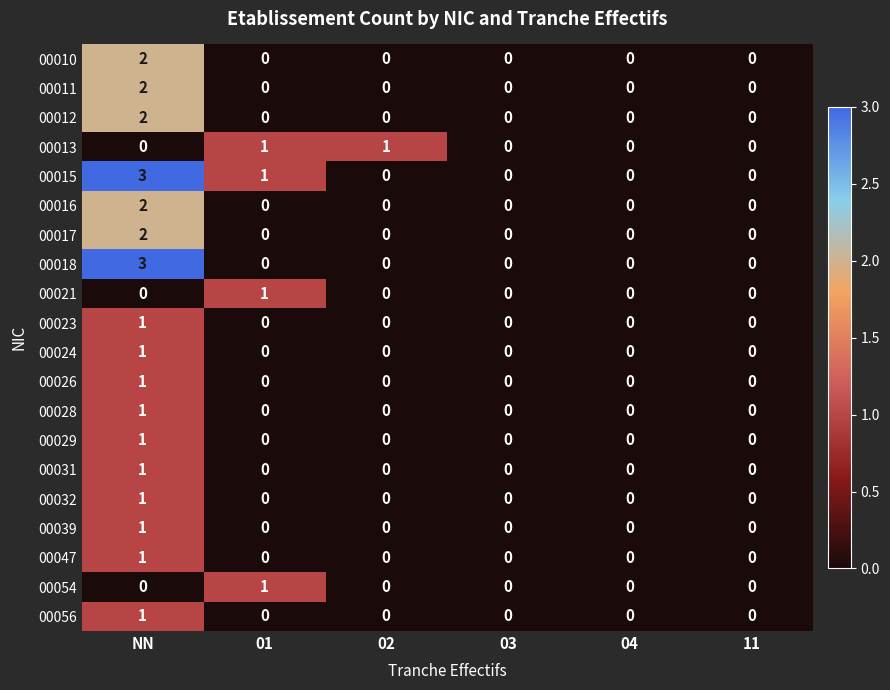

Is it true that 00039 equals -1 at 04?

False